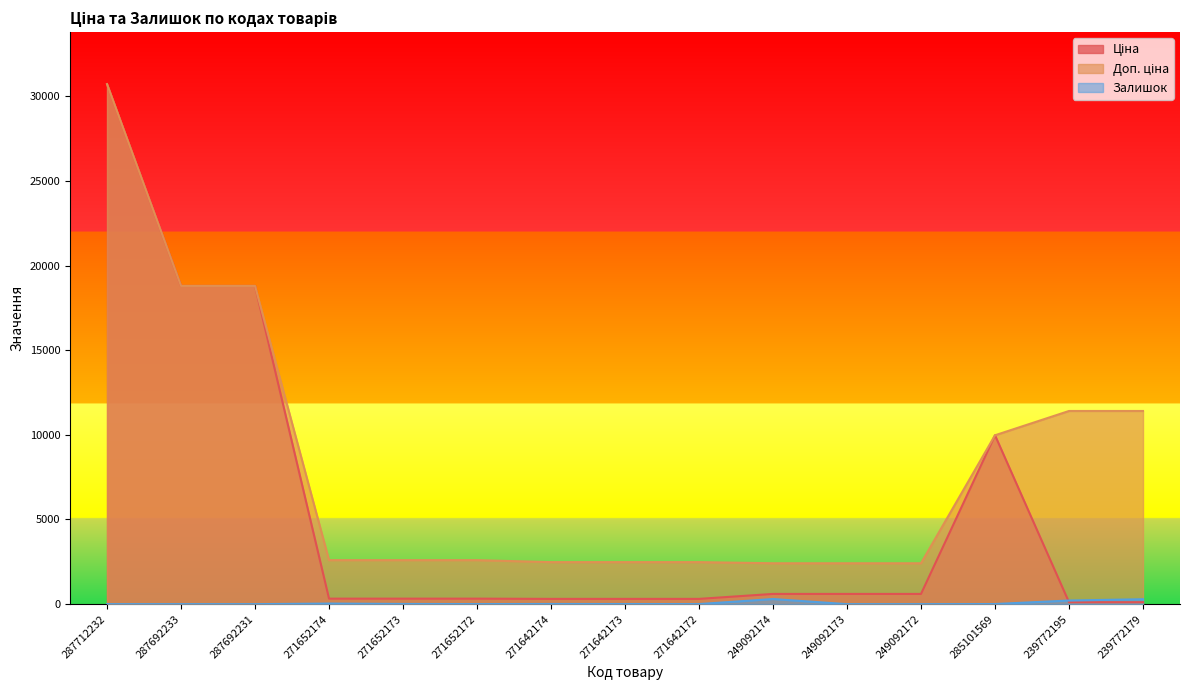

At which category does Залишок reach its first local valley?

271652172